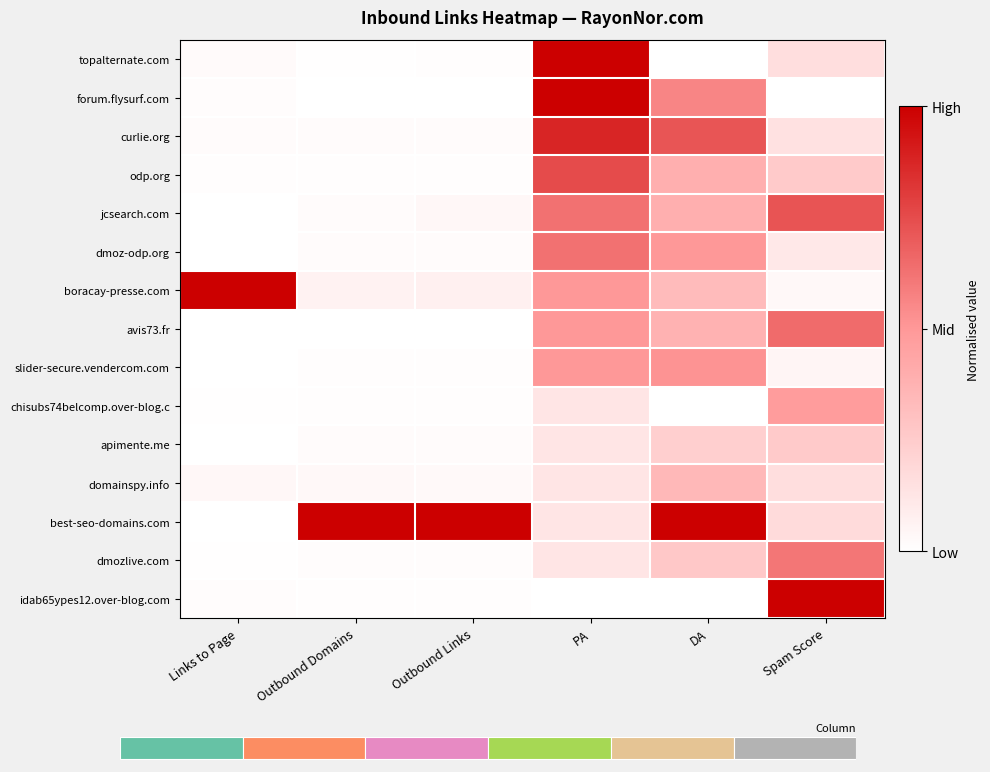

List the series in order of their peak value, lowest first.

apimente.me, domainspy.info, chisubs74belcomp.over-blog.c, slider-secure.vendercom.com, dmozlive.com, dmoz-odp.org, avis73.fr, jcsearch.com, odp.org, curlie.org, topalternate.com, forum.flysurf.com, boracay-presse.com, best-seo-domains.com, idab65ypes12.over-blog.com